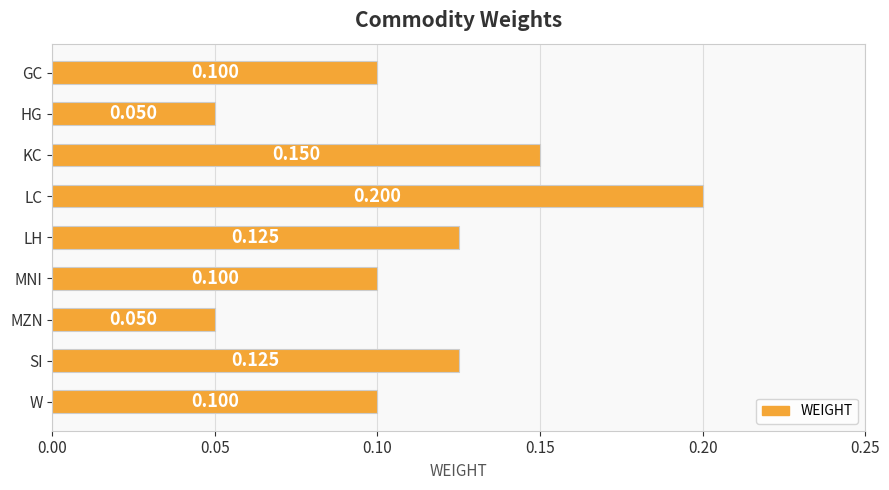

Which category has the highest value across all series?

LC